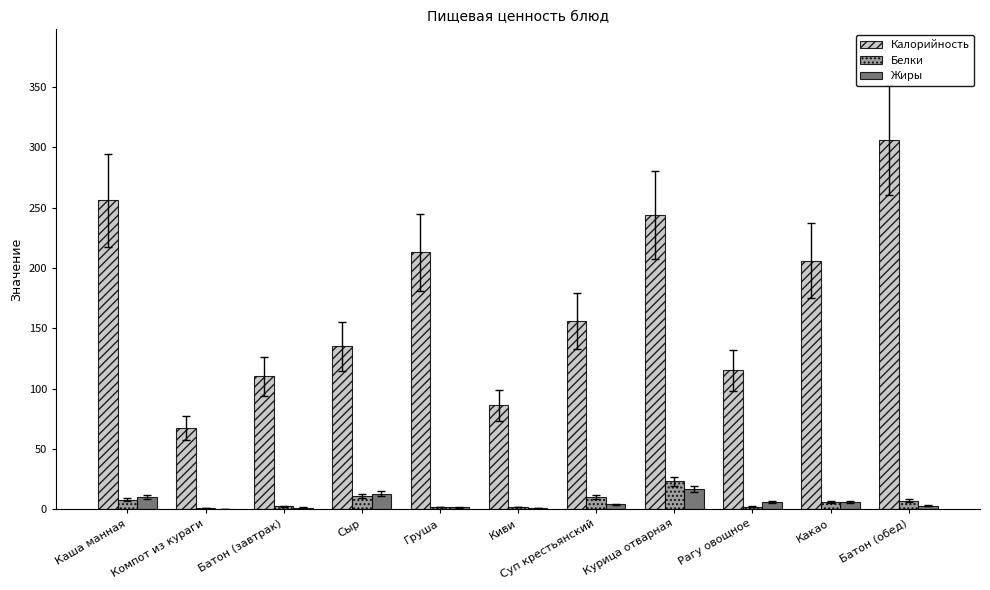

What is the difference between the Белки values at Киви and Рагу овощное?

0.2